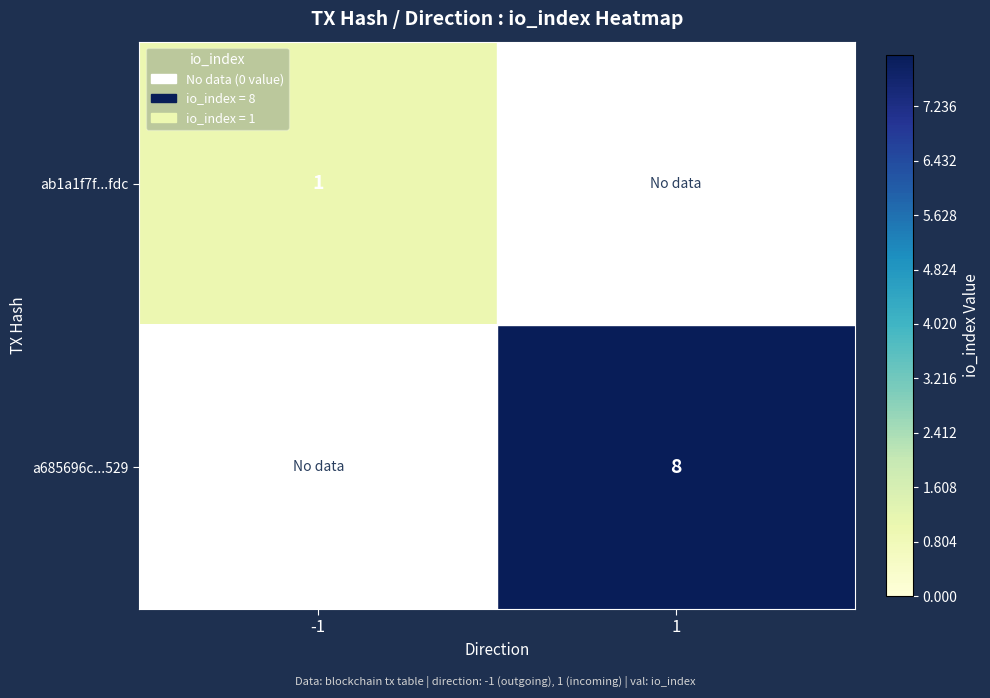

The value of a685696c...529 at 1 is 11. True or false?

False